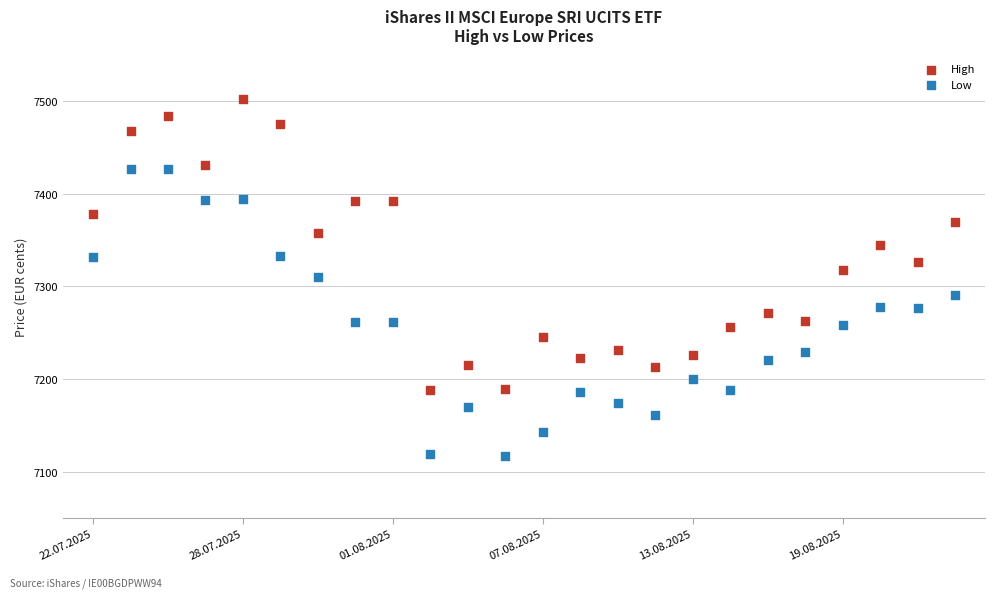

Which series contains the lowest Y value?

Low